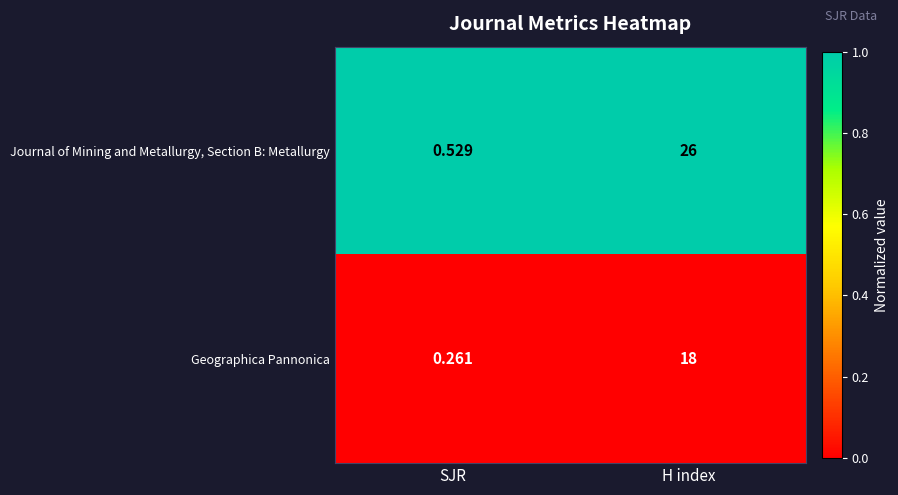

Count the number of data series in this chart.

2